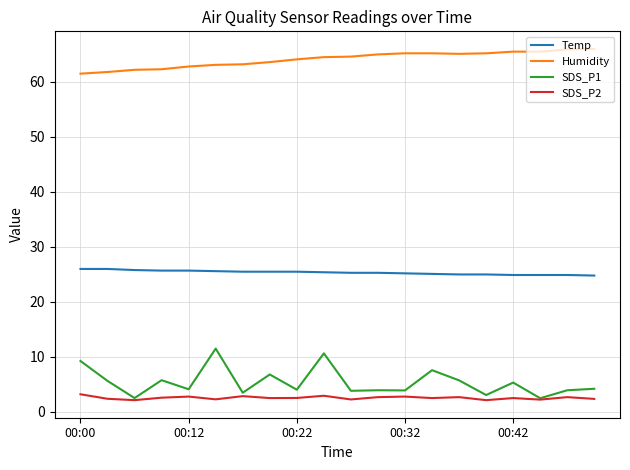

How many lines are shown in the chart?

4